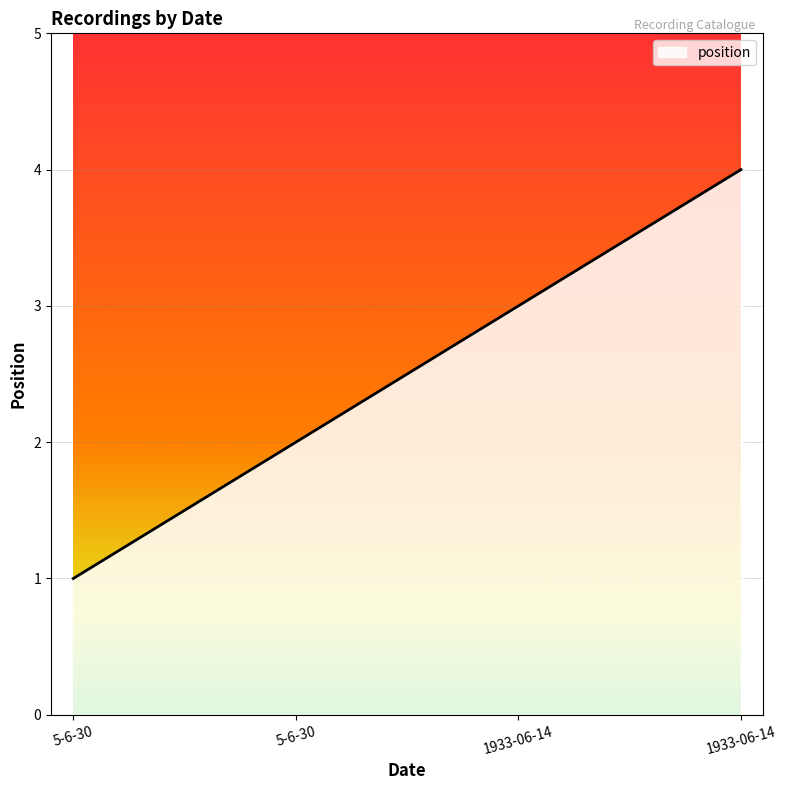

Does the chart have visible grid lines?

Yes